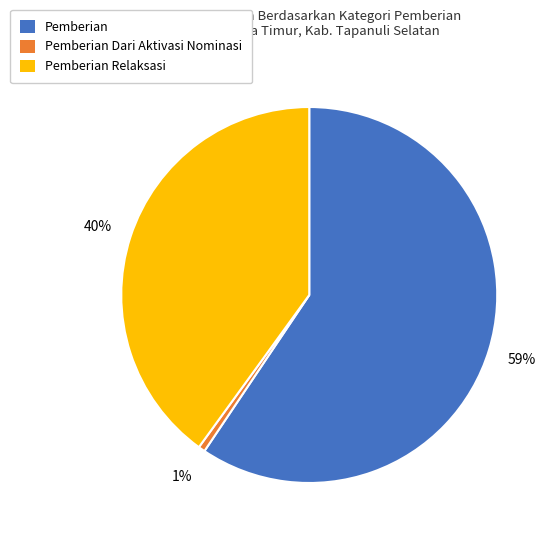

Count the number of slices in the pie.

3